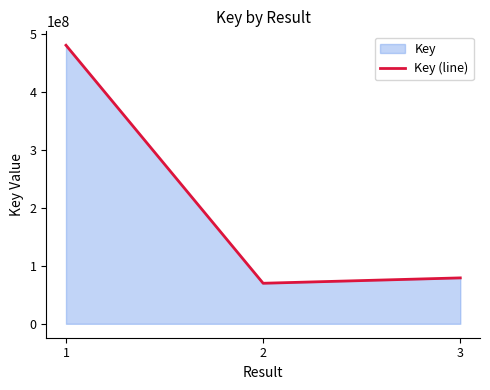

Count the number of values greater than 79319160.

1